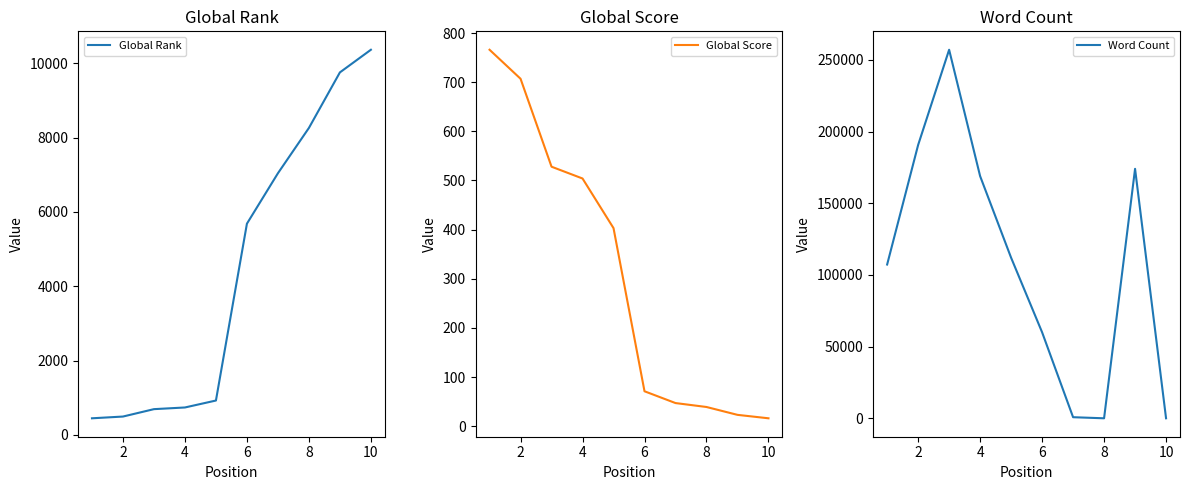

How many lines are shown in the chart?

3